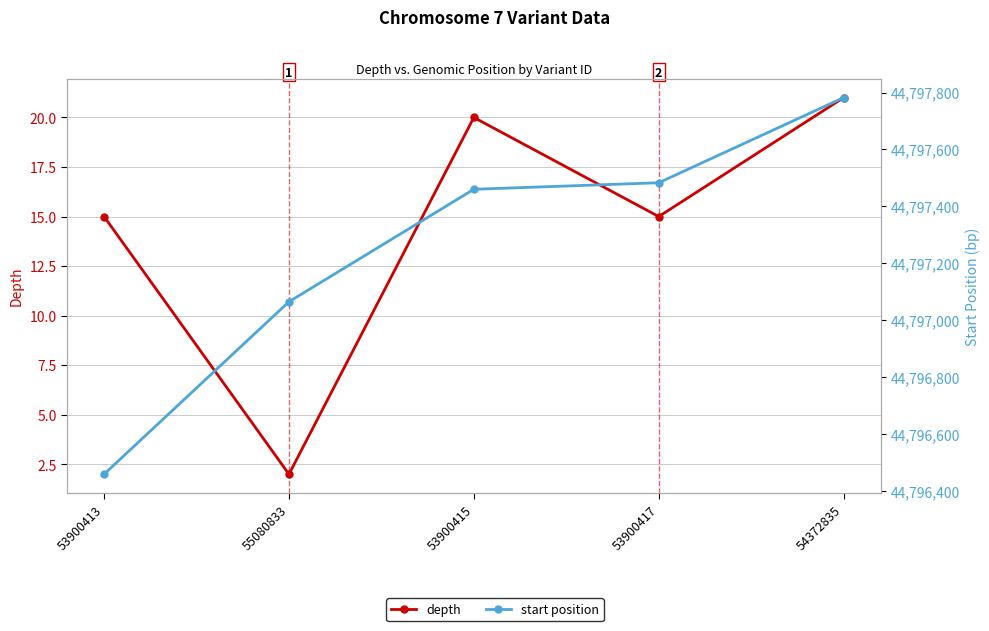

How many lines are shown in the chart?

2